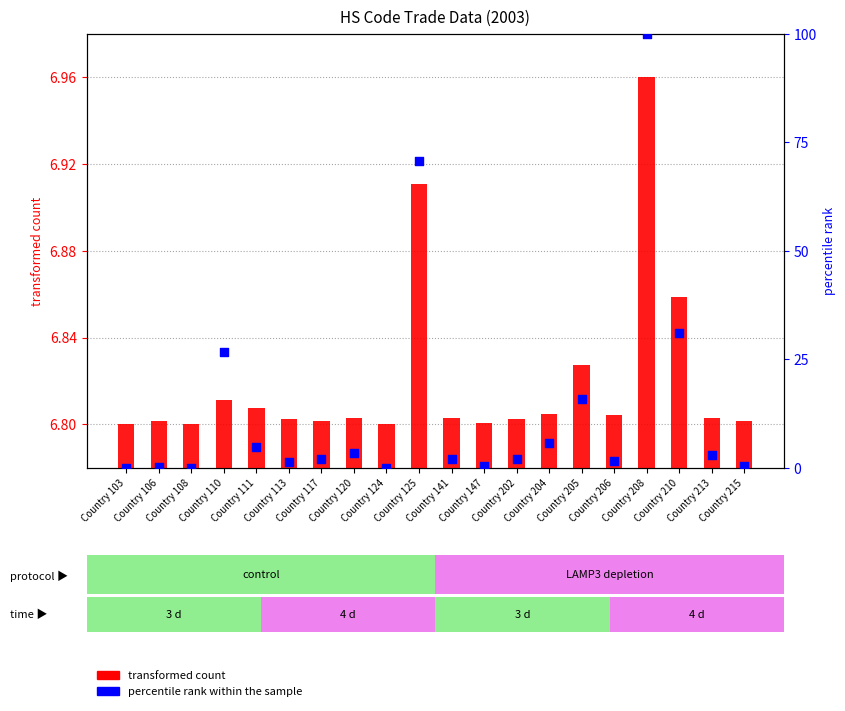

At how many categories does at least one series exceed 15?

5